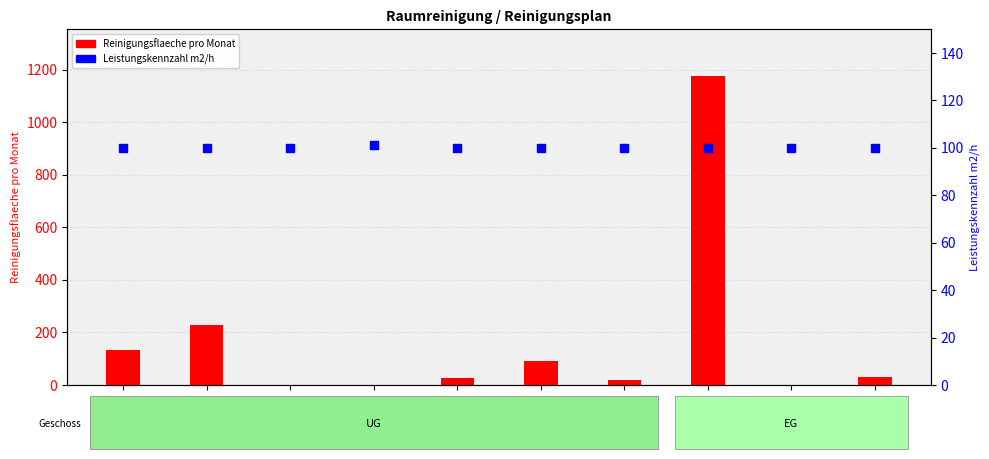

Which series contains the lowest Y value?

Reinigungsflaeche pro Monat